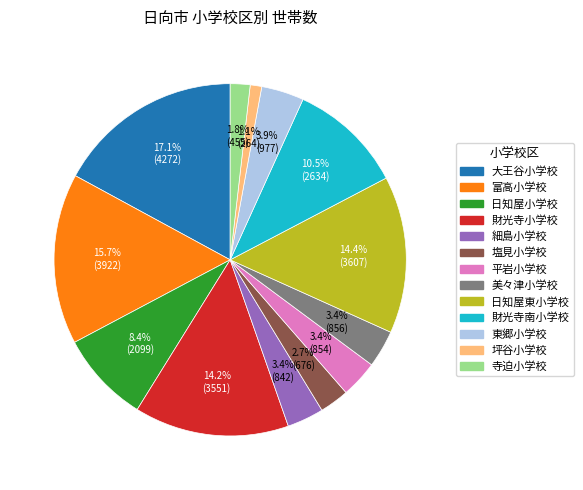

Does any single category account for the majority?

No